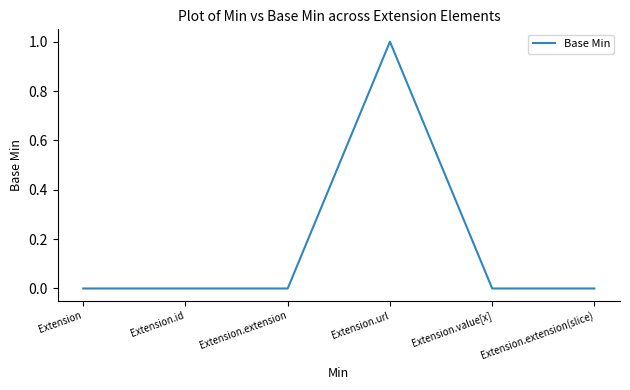

How many categories are shown in the chart?

6